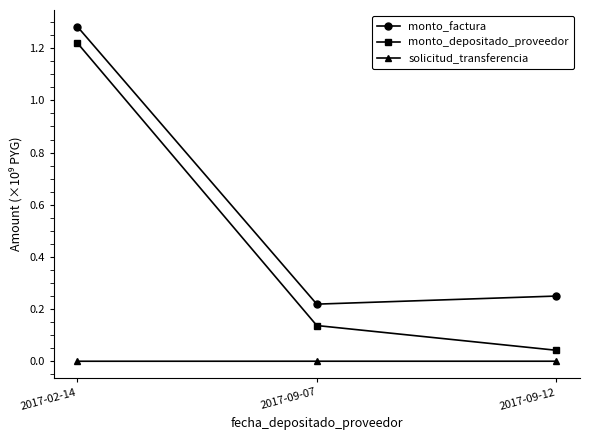

Which series has the largest total across all categories?

monto_factura